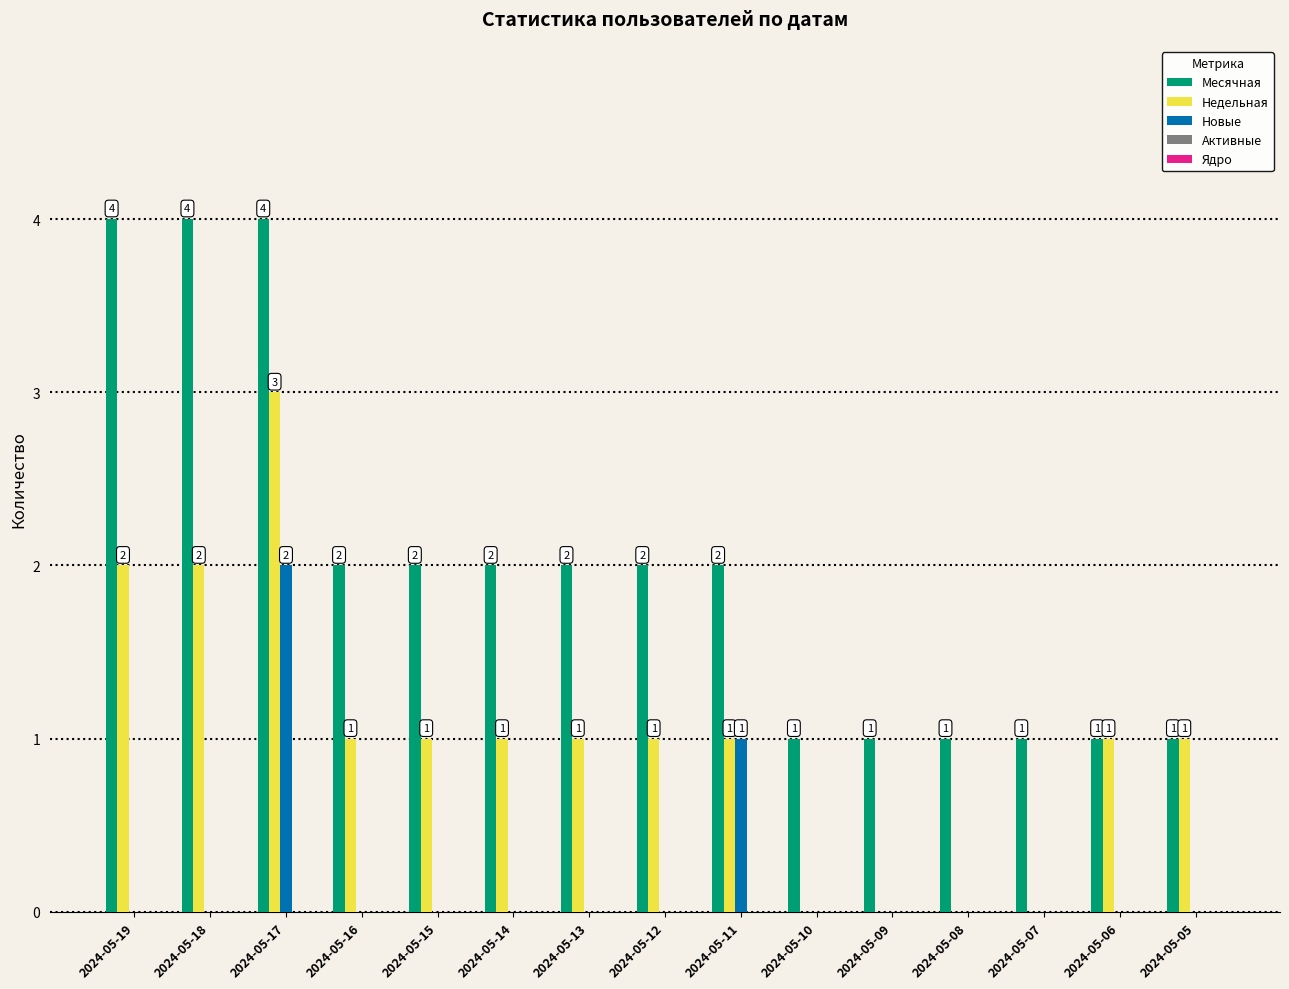

The value of Новые at 2024-05-15 is 0. True or false?

True